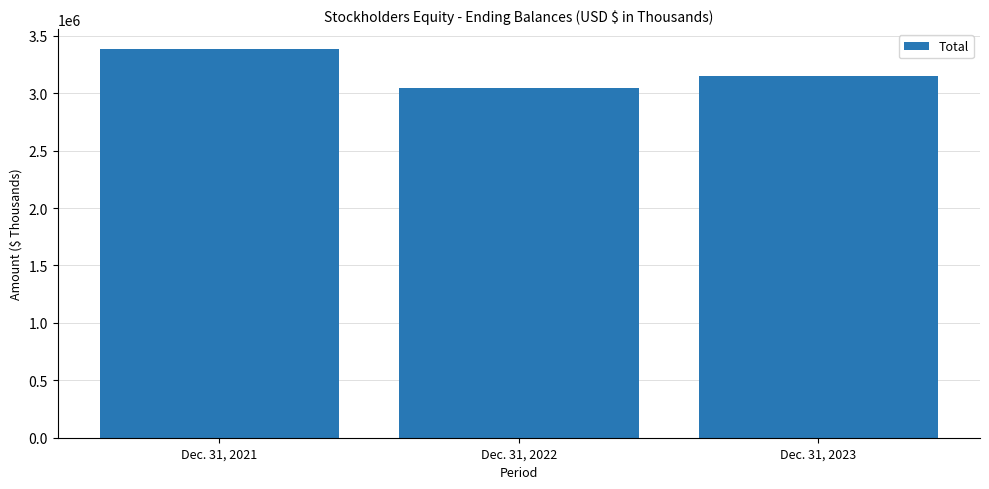

What is the greatest value displayed?

3387636